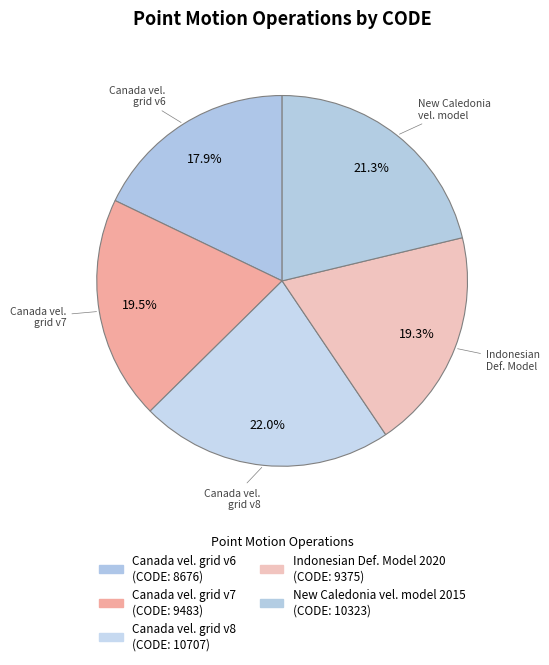

How many segments does this pie chart have?

5